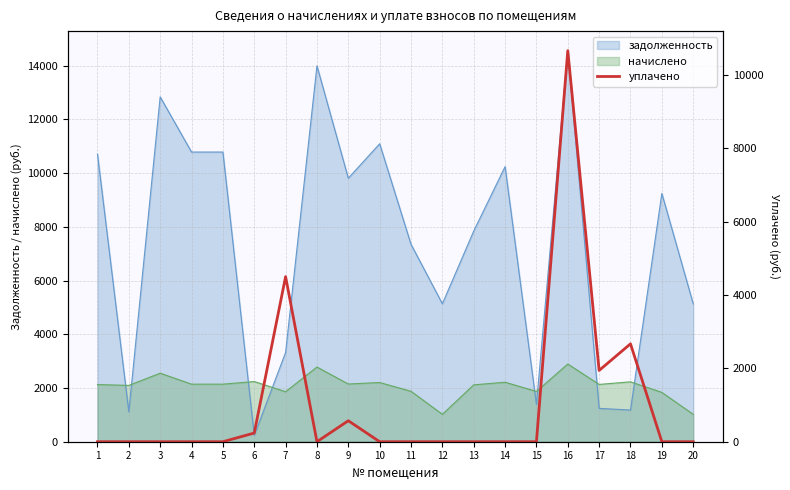

The value at 18 is 1361.4. True or false?

False